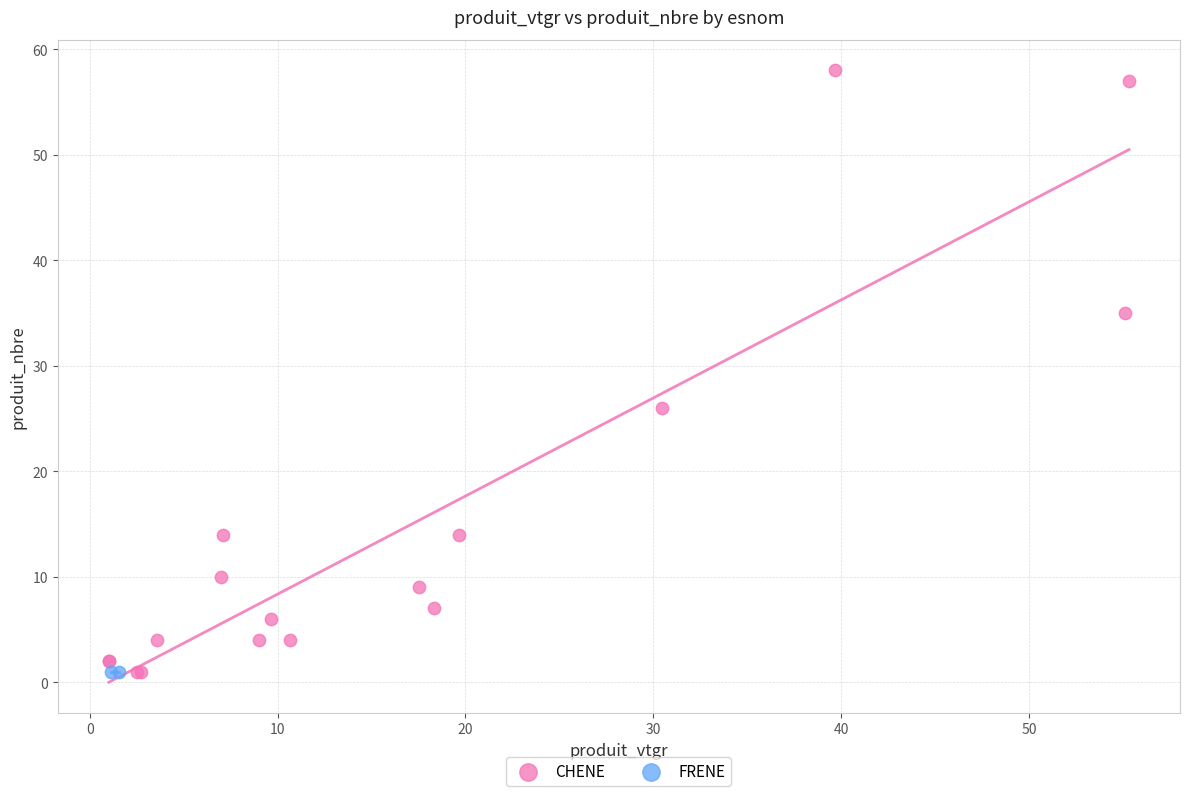

What are all the series names shown in the legend?

CHENE, FRENE